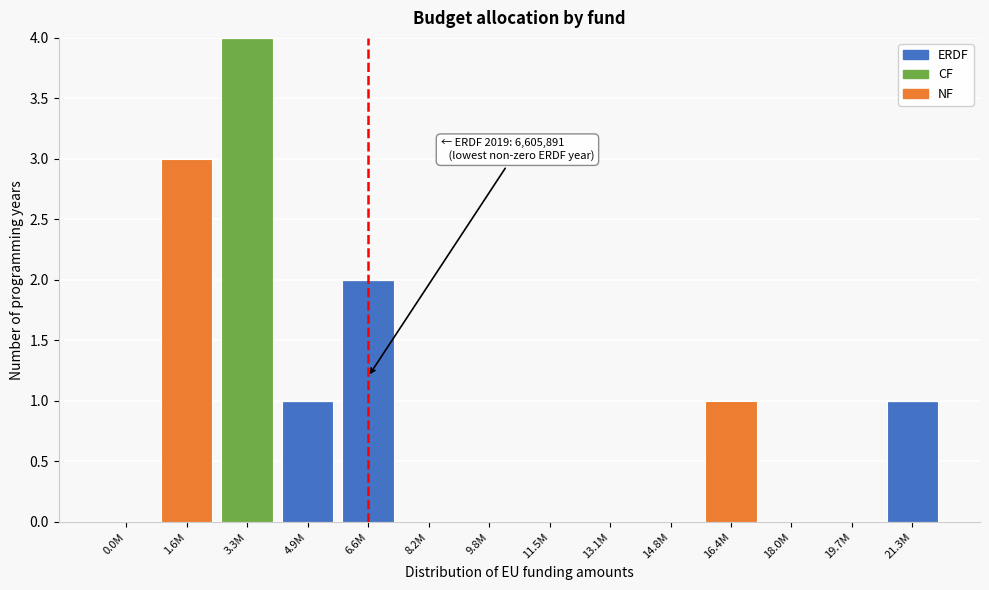

Is it true that ERDF equals 0 at 11.5M?

True